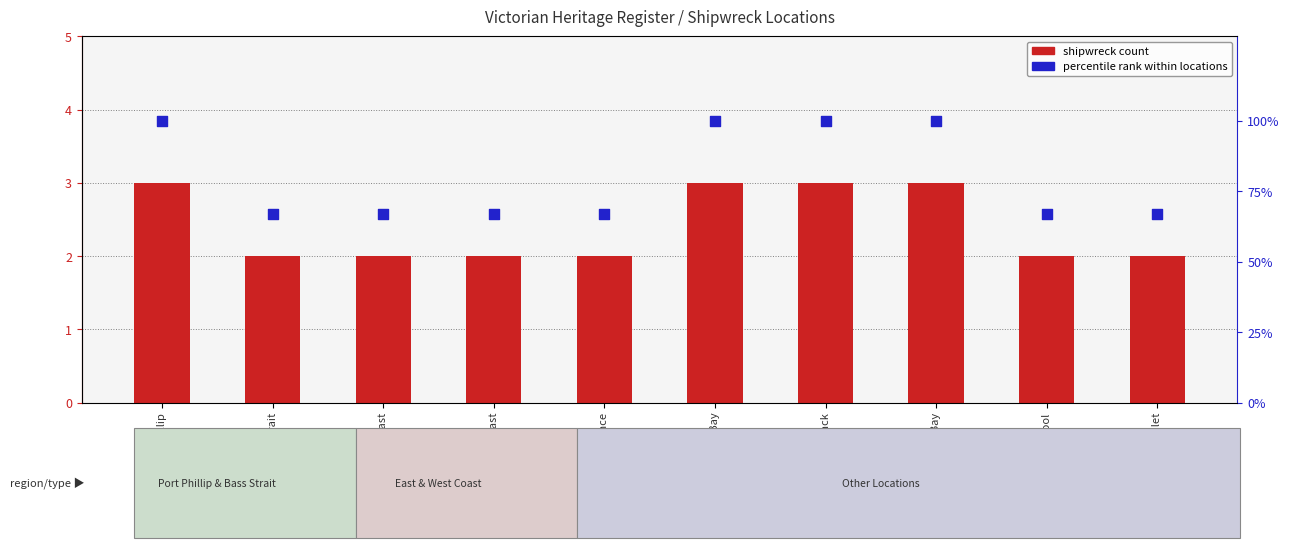

Which series contains the lowest Y value?

shipwreck count